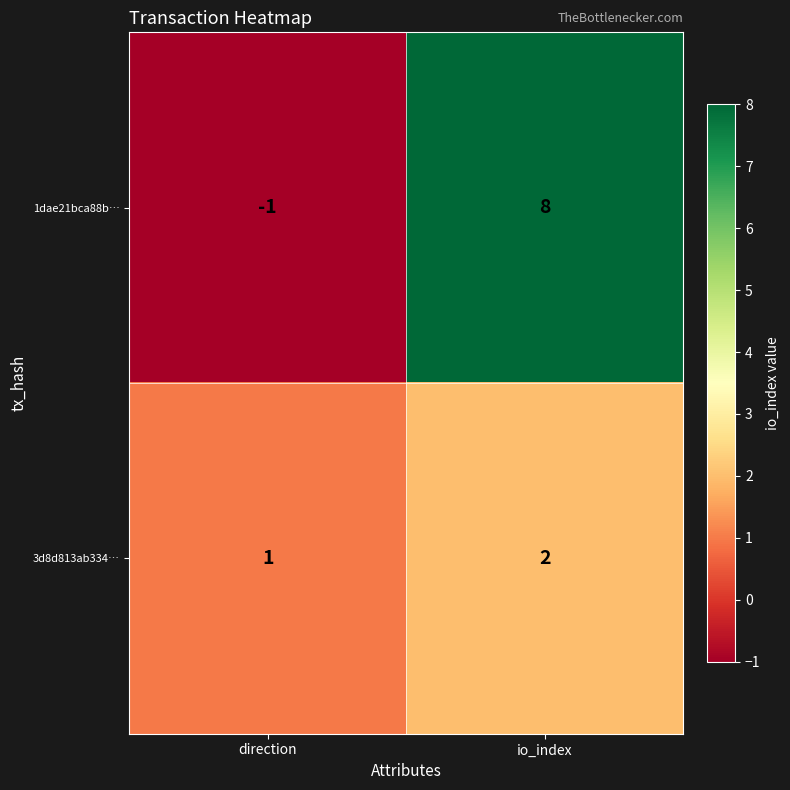

What is the difference between the maximum and minimum values in the 1dae21bca88b… series?

9